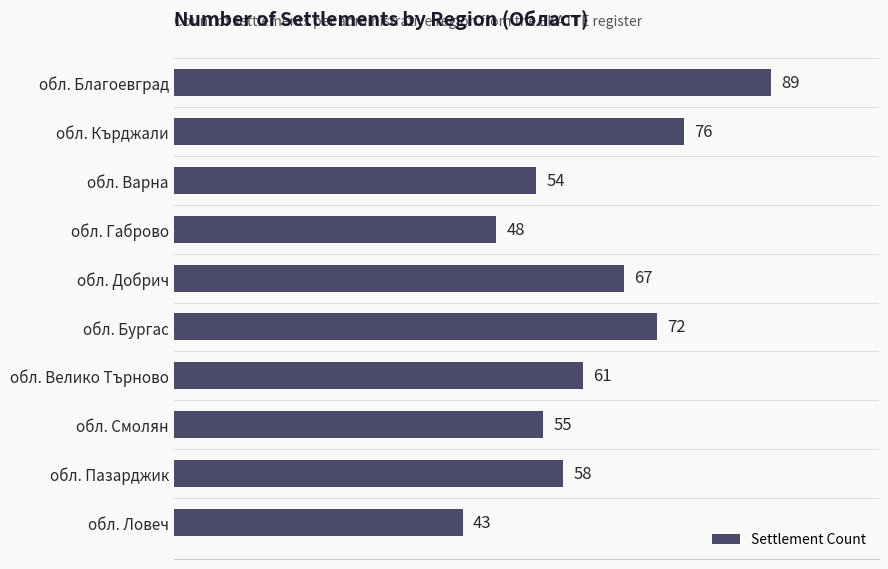

What is the greatest value displayed?

89